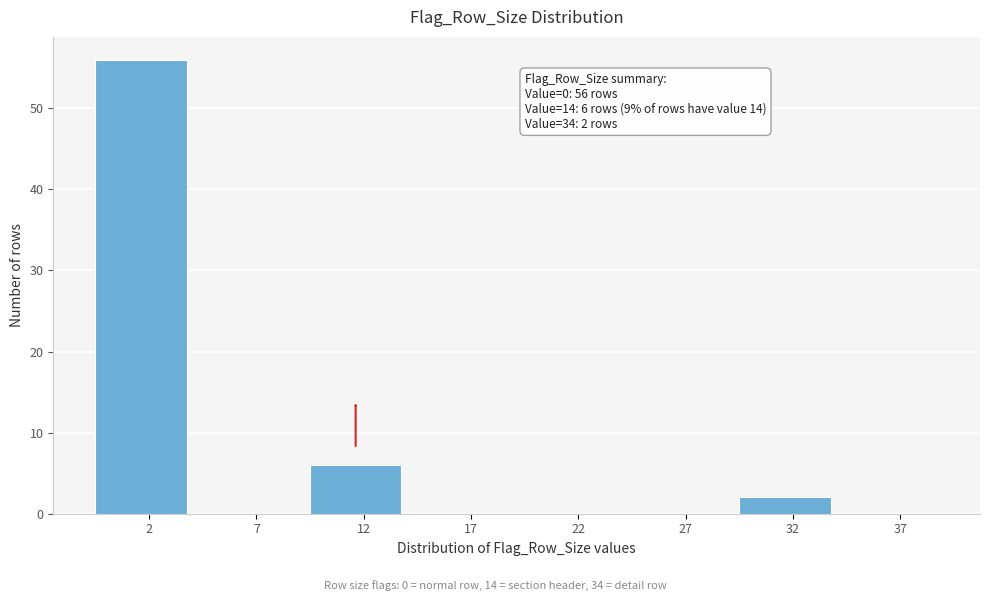

Reading left to right, list all the values displayed in this chart.

2=56	7=0	12=6	17=0	22=0	27=0	32=2	37=0